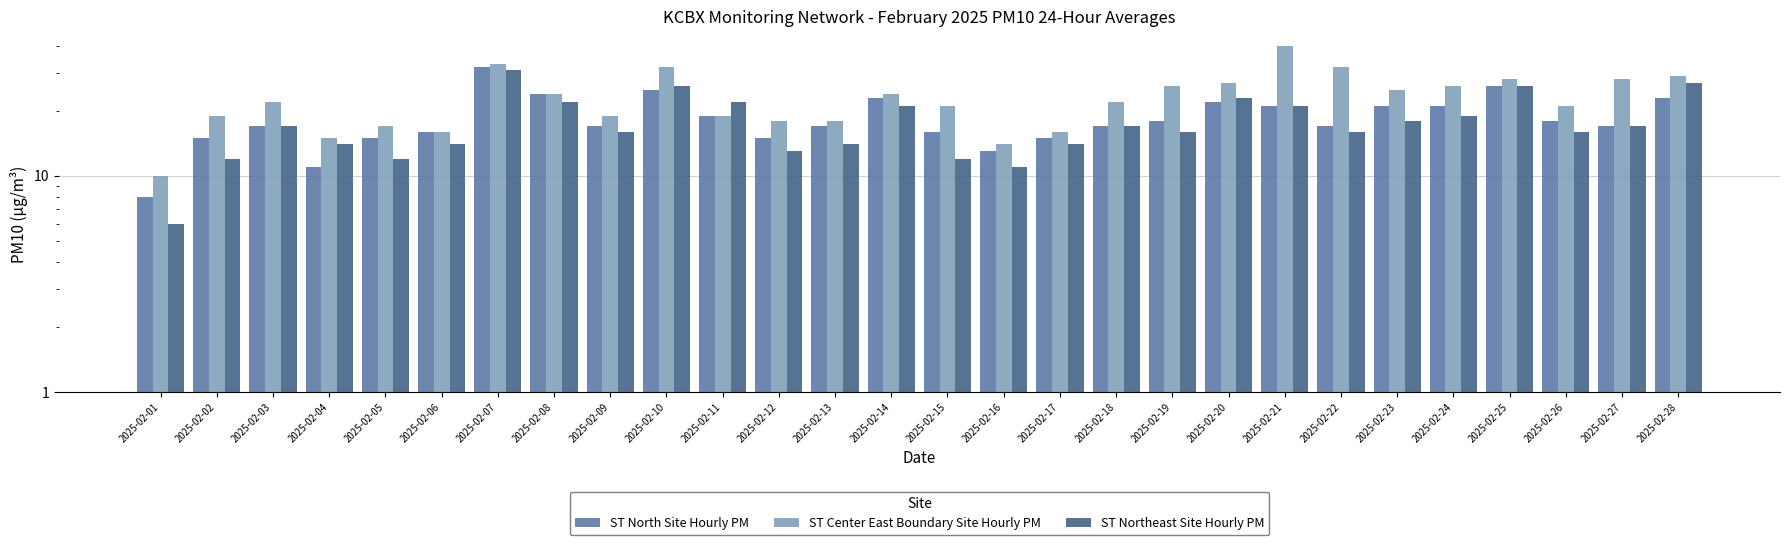

What are all the series names shown in the legend?

ST North Site Hourly PM, ST Center East Boundary Site Hourly PM, ST Northeast Site Hourly PM